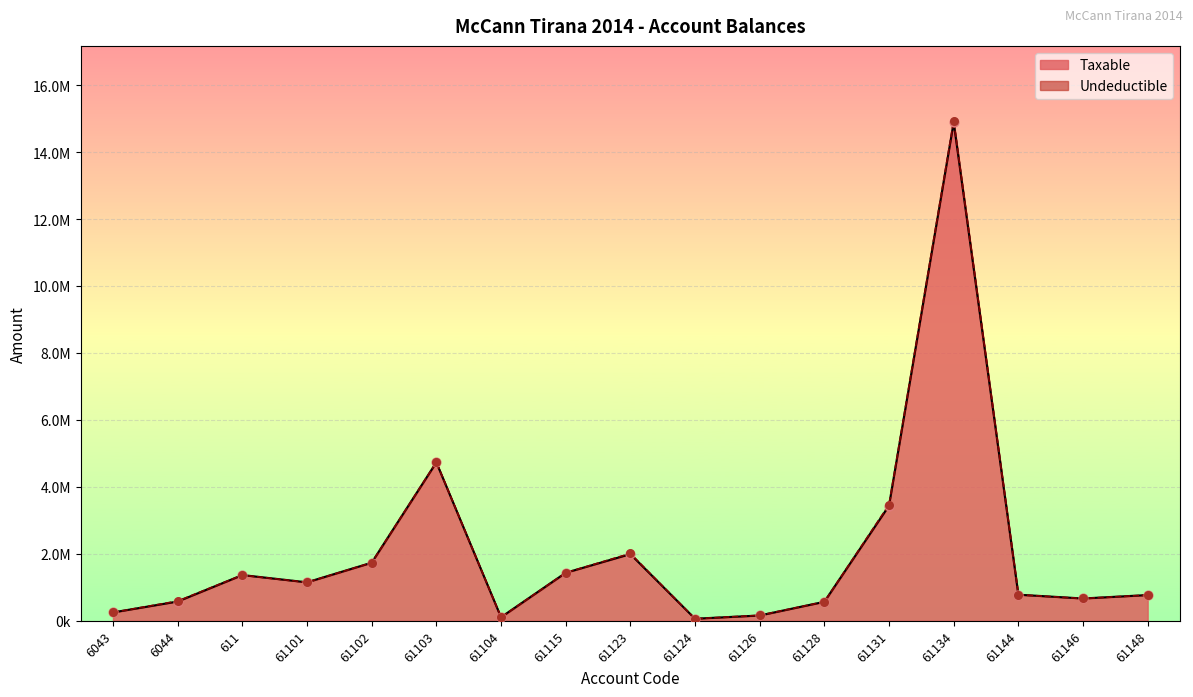

Between 61144 and 61123, which is larger?

61123